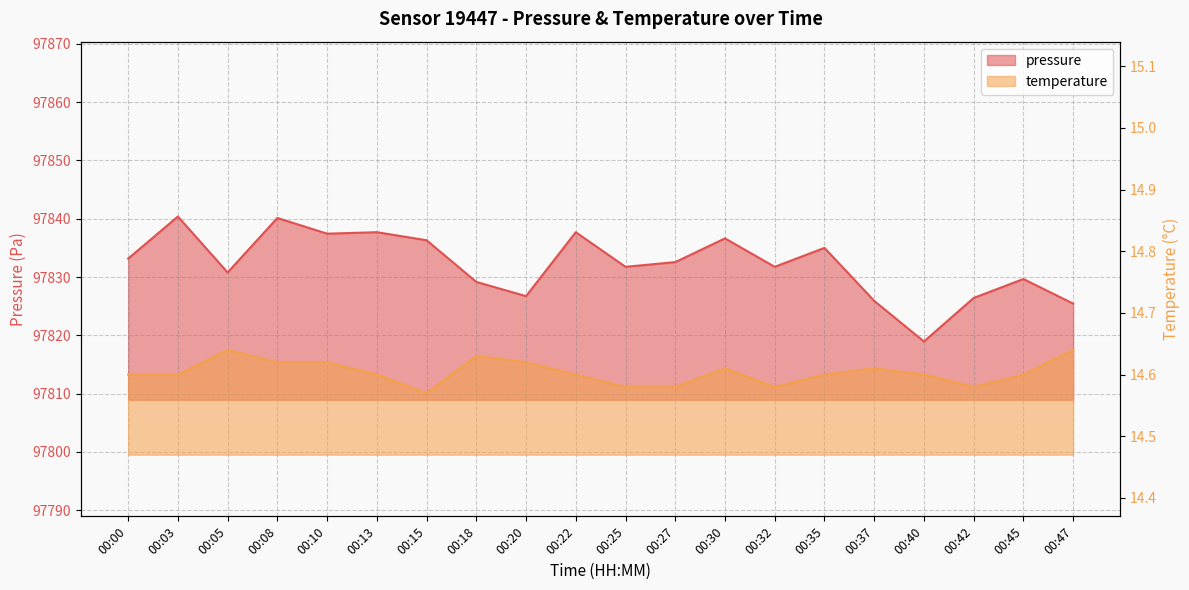

How many data points does each series have?

20